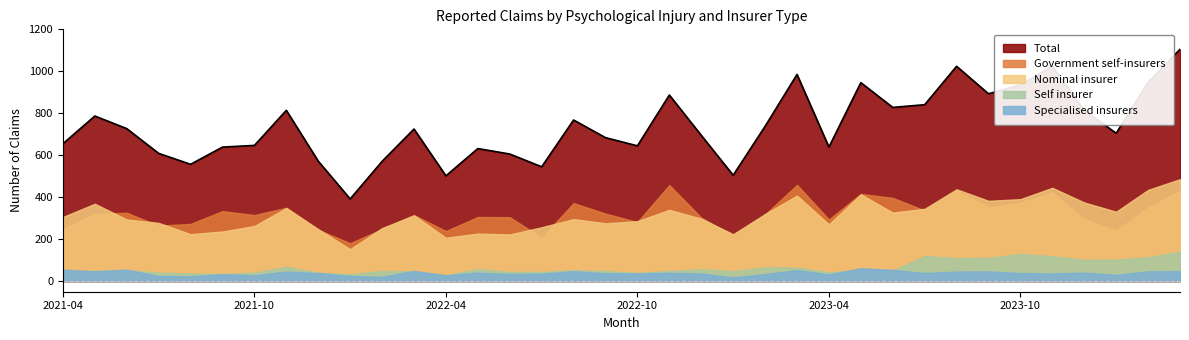

How many data points in Nominal insurer are less than 306?

18